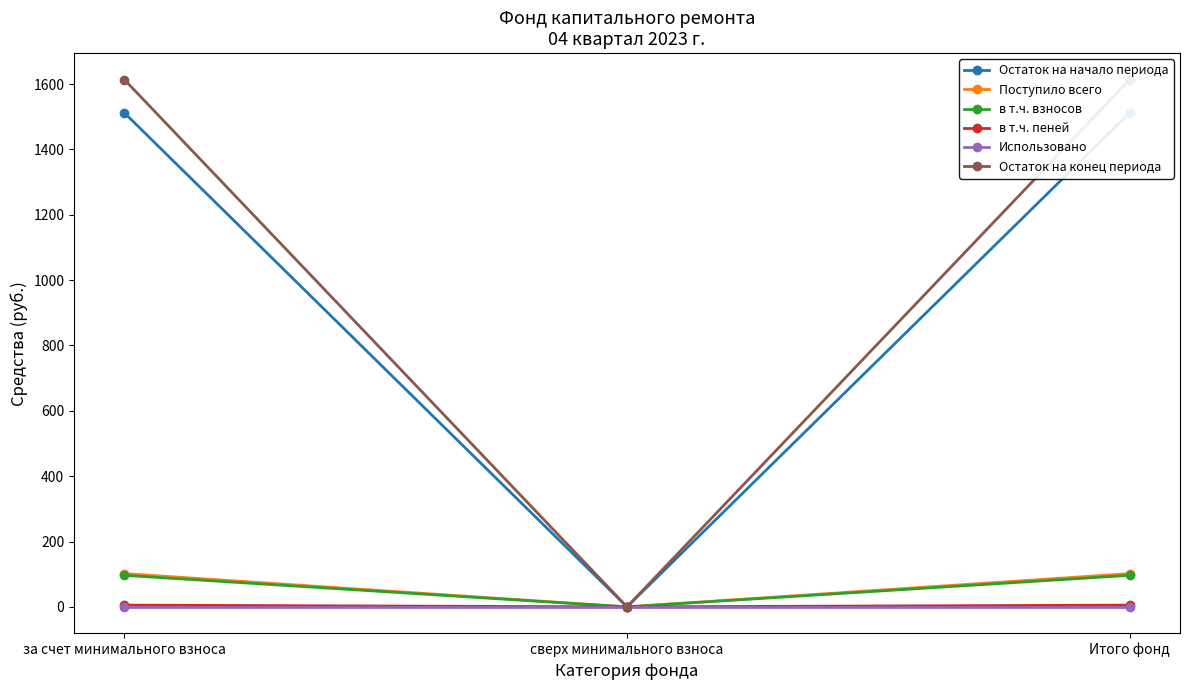

Which label corresponds to the smallest value in the chart?

сверх минимального взноса